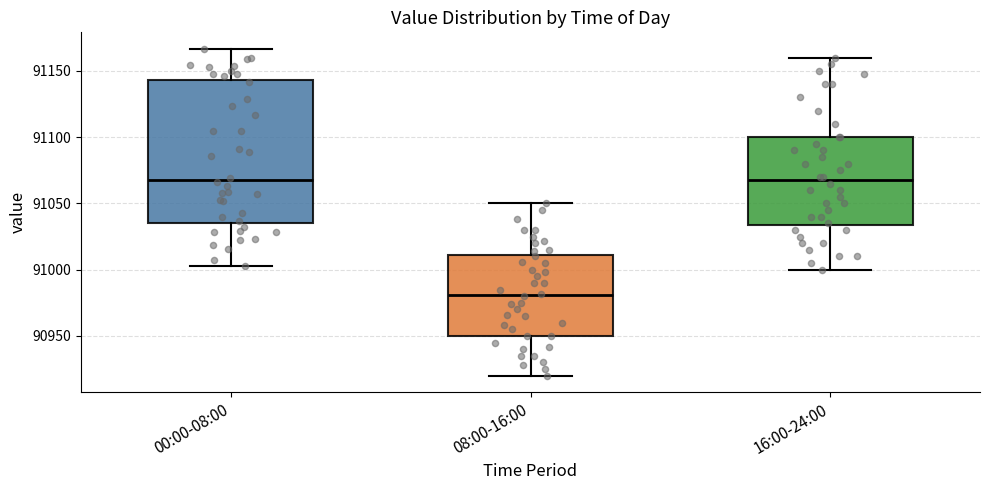

Reading left to right, read every box against the y-axis: the position of its median line, the range the box covers, and the ends of its whiskers. The values are not printed on the chart, so give them approximately, as read against the axis.

00:00-08:00: median 91070, box 91035 to 91145, whiskers 91005 to 91165
08:00-16:00: median 90980, box 90950 to 91010, whiskers 90920 to 91050
16:00-24:00: median 91070, box 91035 to 91100, whiskers 91000 to 91160